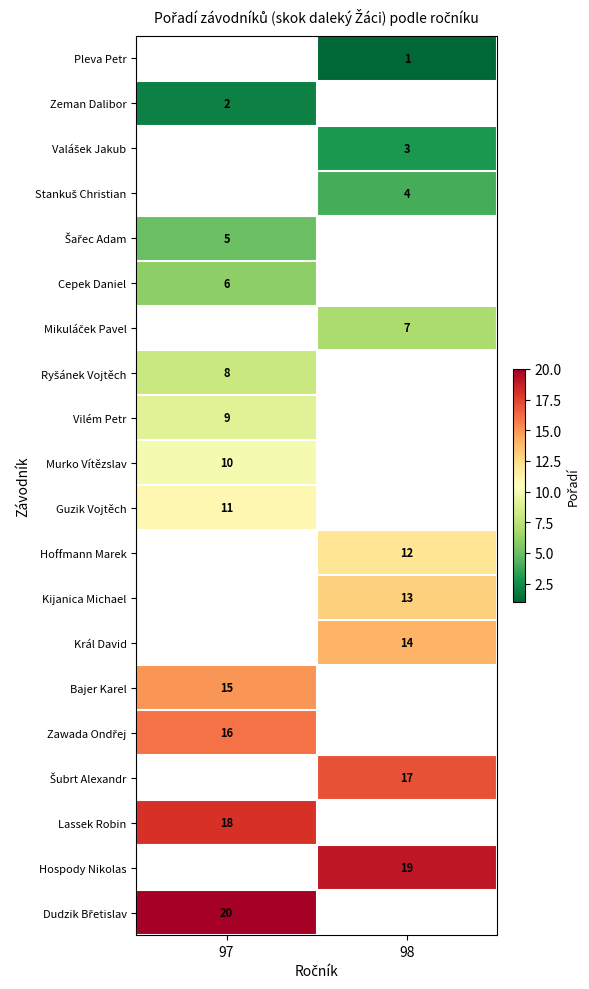

What is the smallest value displayed?

1.0